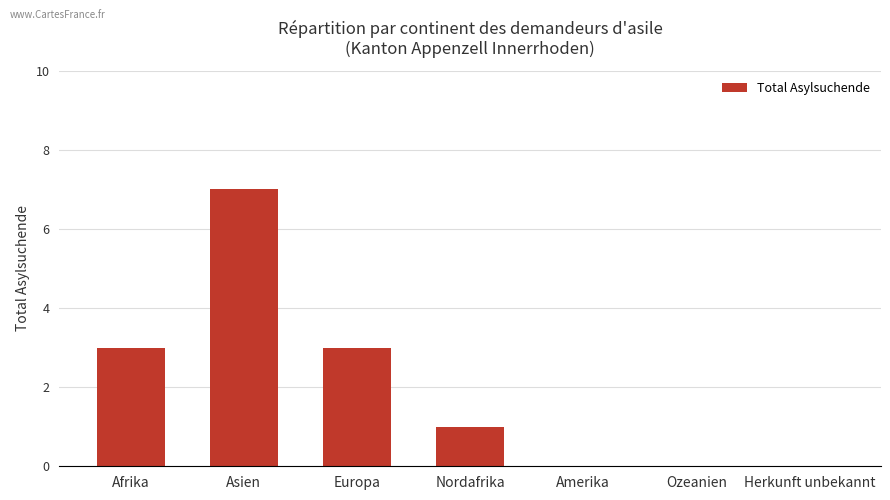

Reading right to left, extract all data points from this chart.

Herkunft unbekannt=0	Ozeanien=0	Amerika=0	Nordafrika=1	Europa=3	Asien=7	Afrika=3